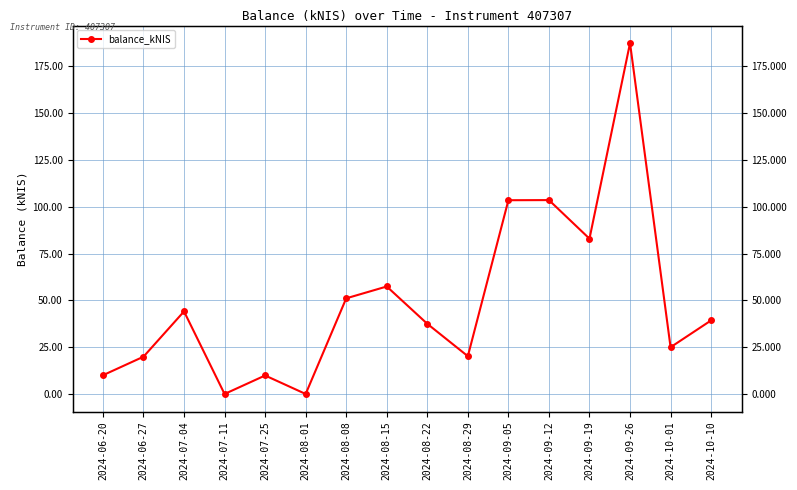

At which category does the data reach its first local peak?

2024-07-04